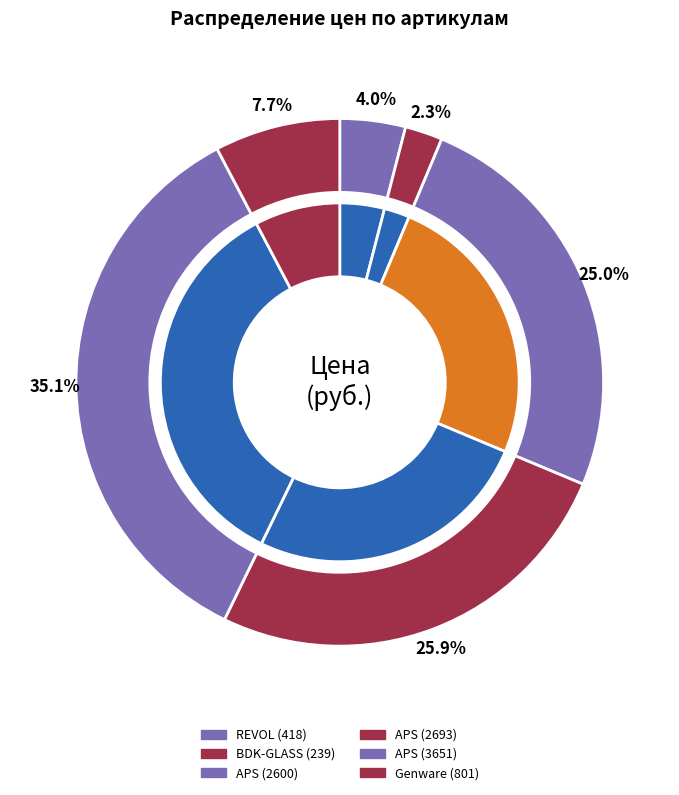

Does any single category account for the majority?

No